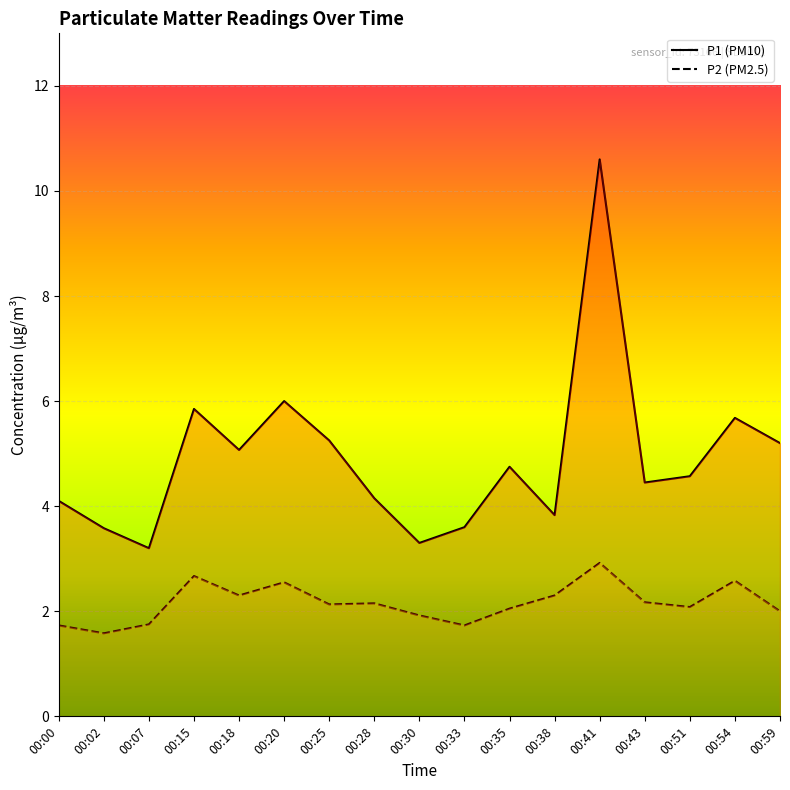

True or false: P1 has a value of 4.1 at 00:00.

True